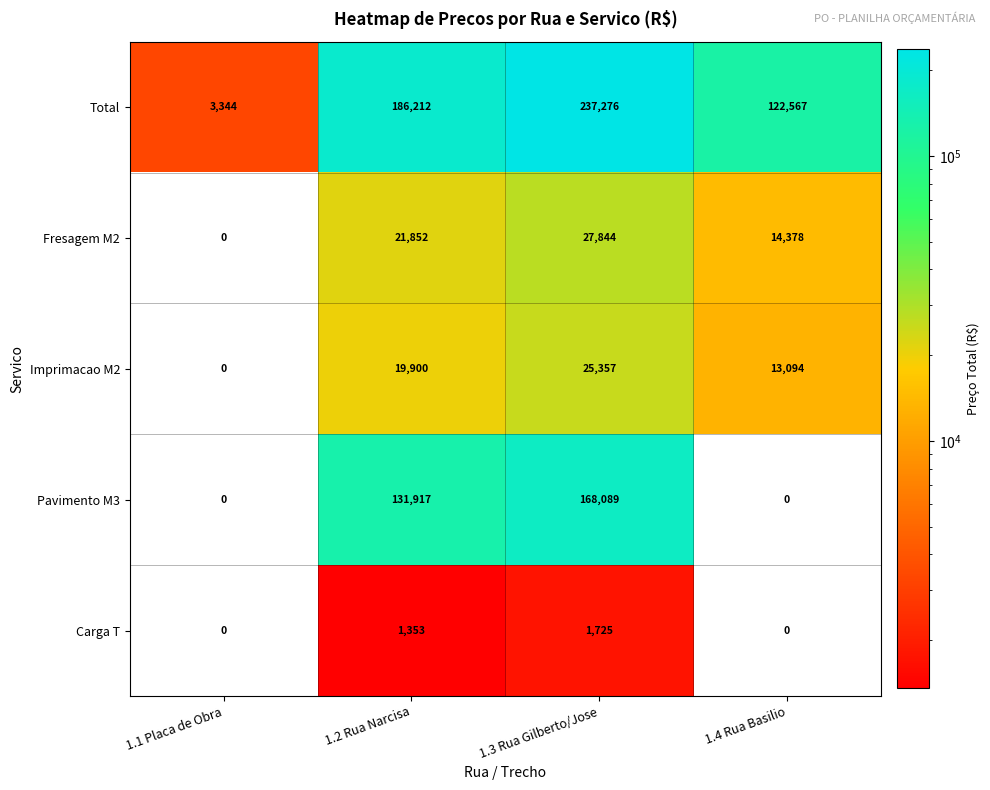

Reading left to right, what are all the values shown in this chart?

Total: 1.1 Placa de Obra=3344	1.2 Rua Narcisa=186212	1.3 Rua Gilberto/Jose=237276	1.4 Rua Basilio=122567
Fresagem M2: 1.1 Placa de Obra=0	1.2 Rua Narcisa=21852	1.3 Rua Gilberto/Jose=27844	1.4 Rua Basilio=14378
Imprimacao M2: 1.1 Placa de Obra=0	1.2 Rua Narcisa=19900	1.3 Rua Gilberto/Jose=25357	1.4 Rua Basilio=13094
Pavimento M3: 1.1 Placa de Obra=0	1.2 Rua Narcisa=131917	1.3 Rua Gilberto/Jose=168089	1.4 Rua Basilio=0
Carga T: 1.1 Placa de Obra=0	1.2 Rua Narcisa=1353	1.3 Rua Gilberto/Jose=1725	1.4 Rua Basilio=0